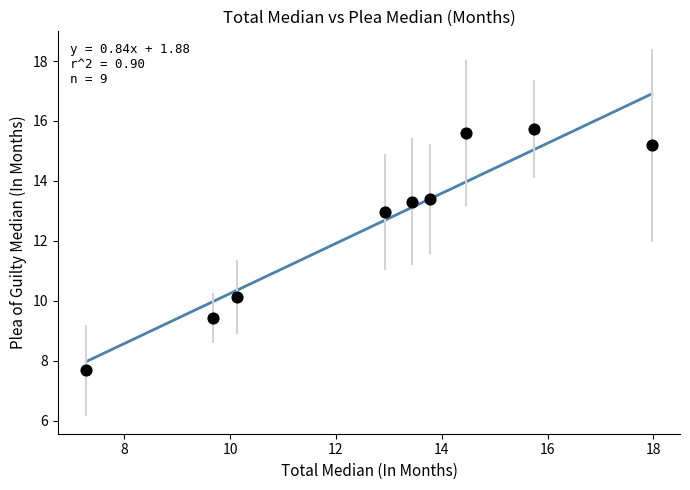

What Y value in the scatter plot is closest to 11?

10.1